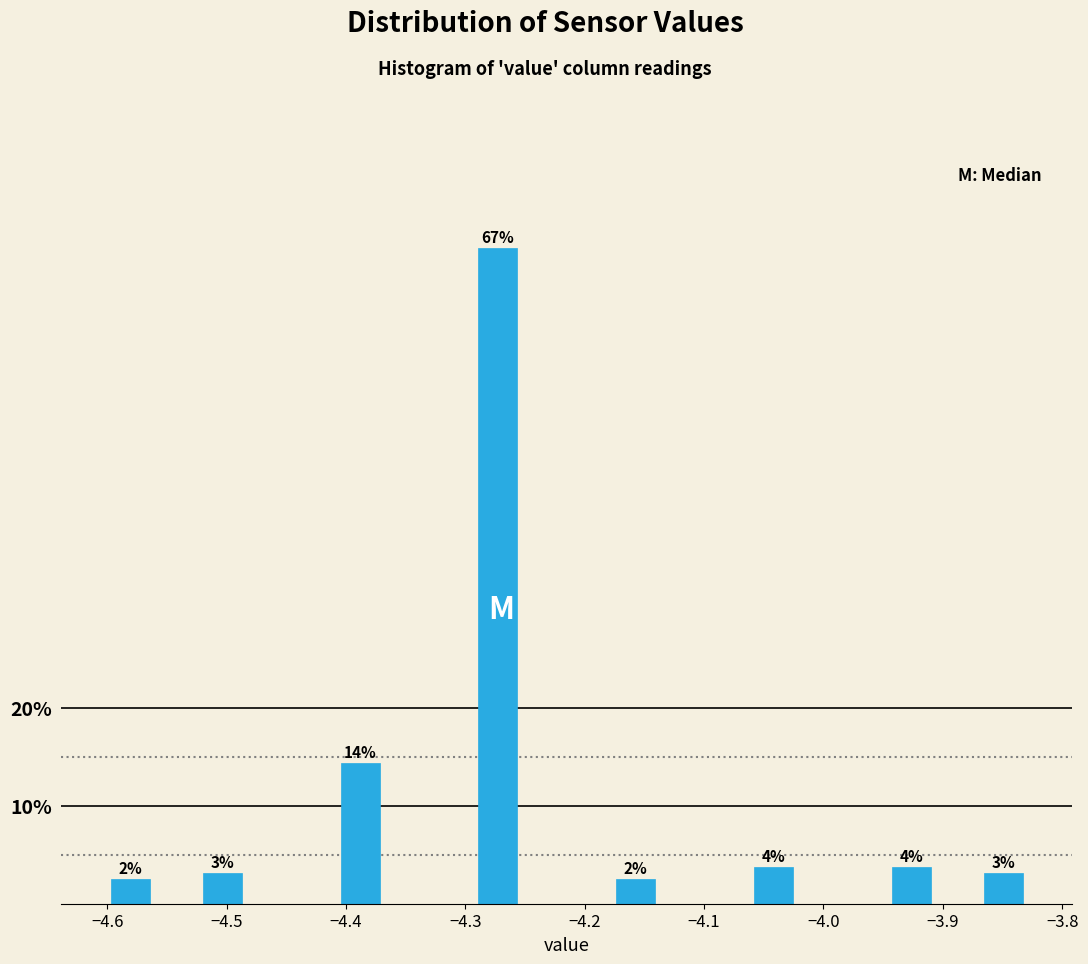

Read against the x-axis, roughly where is the centre of the tallest bar?

-4.27